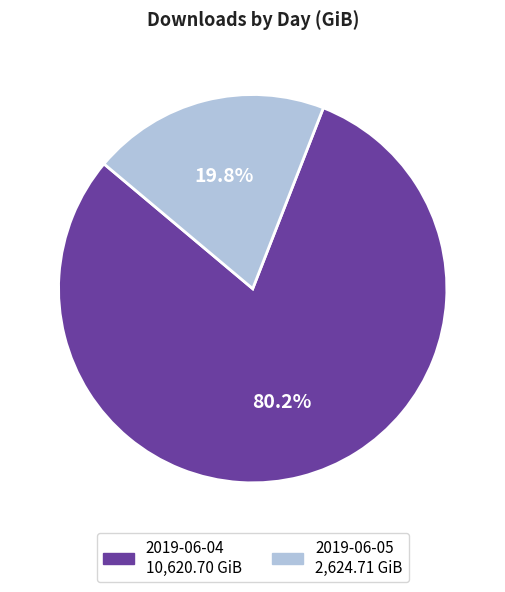

Does 2019-06-05 account for over 50% of the chart?

No